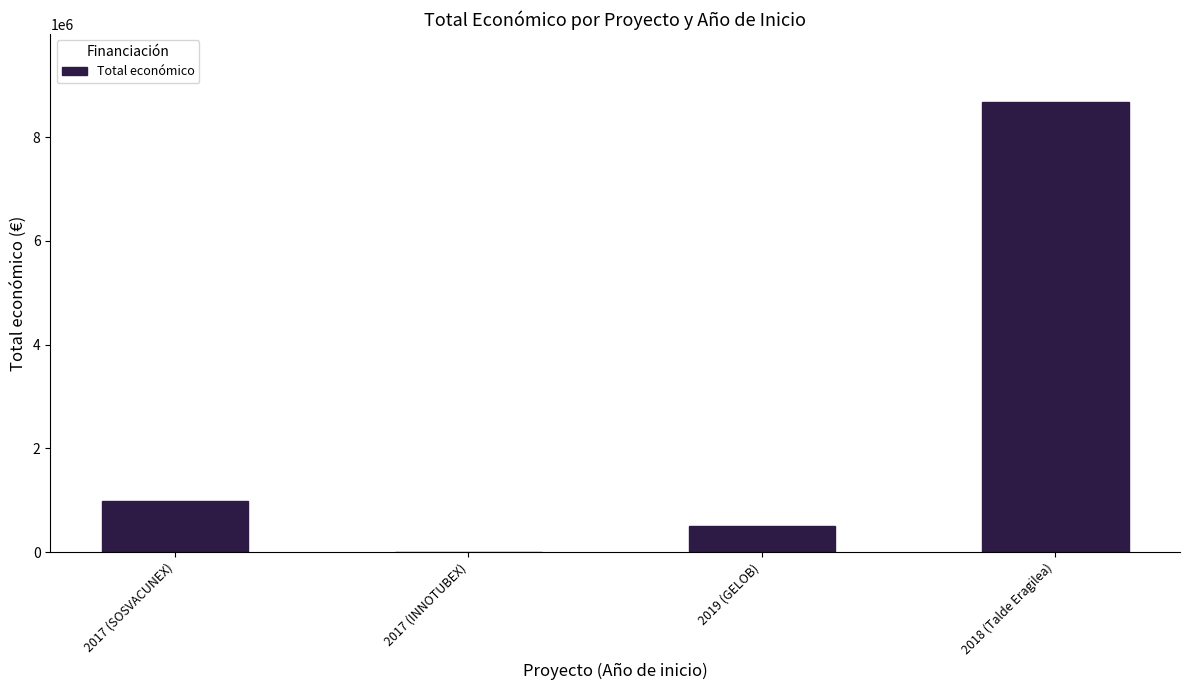

The value at 2017 (SOSVACUNEX) is 356643. True or false?

False